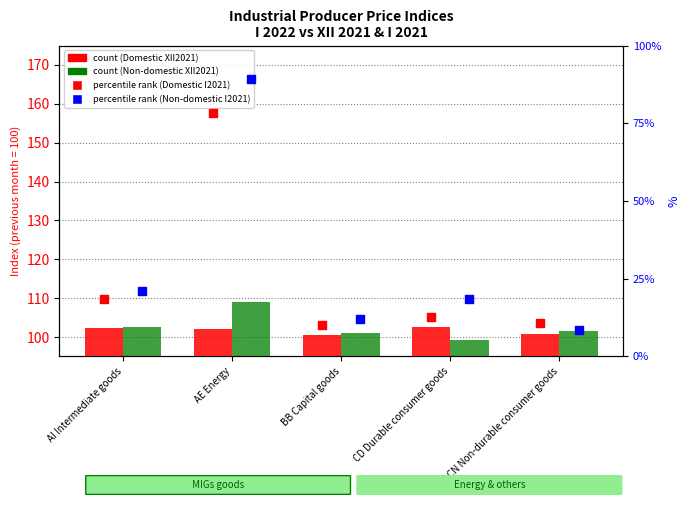

What is the total value across all series at BB Capital goods?

223.9